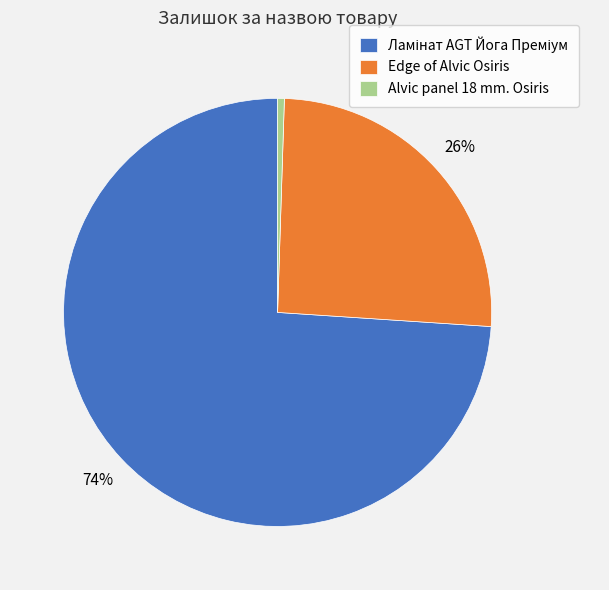

Is there any slice that represents more than half of the pie?

Yes